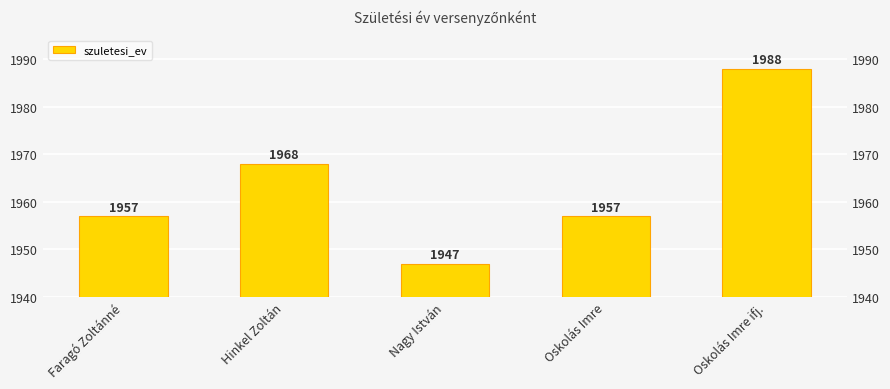

At which category does the chart reach its peak across all series?

Oskolás Imre ifj.